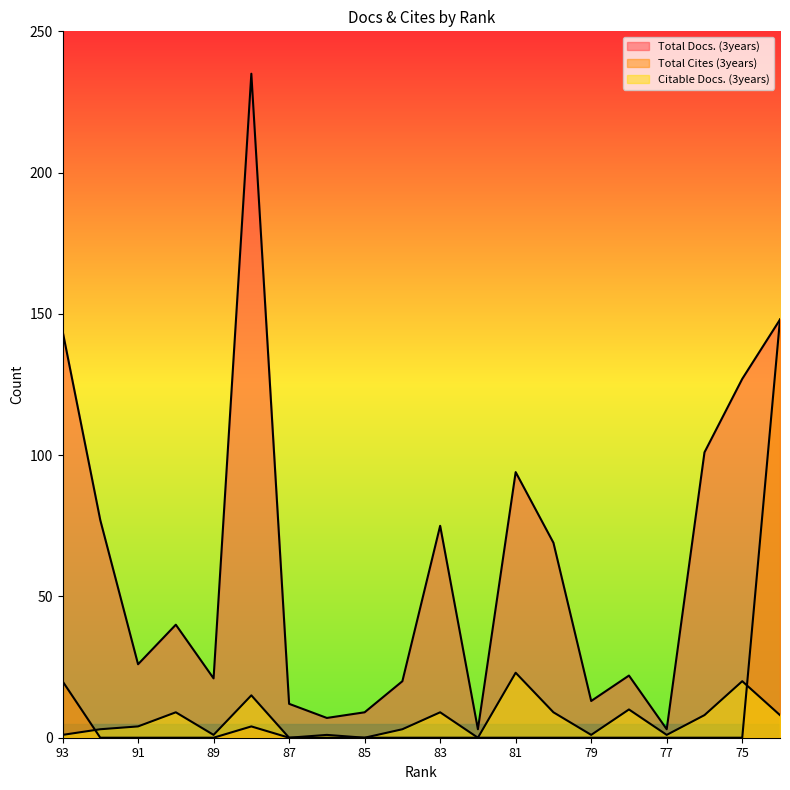

Reading right to left, what are all the values shown in this chart?

Total Docs. (3years): 74=148	75=127	76=101	77=3	78=22	79=13	80=69	81=94	82=3	83=75	84=20	85=9	86=7	87=12	88=235	89=21	90=40	91=26	92=77	93=144
Total Cites (3years): 74=148	75=0	76=0	77=0	78=0	79=0	80=0	81=0	82=0	83=0	84=0	85=0	86=0	87=0	88=4	89=0	90=0	91=0	92=0	93=20
Citable Docs. (3years): 74=8	75=20	76=8	77=1	78=10	79=1	80=9	81=23	82=0	83=9	84=3	85=0	86=1	87=0	88=15	89=1	90=9	91=4	92=3	93=1